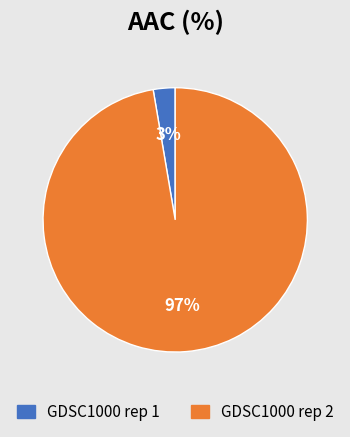

To the nearest percent, what percentage of the pie is GDSC1000 rep 1?

3%